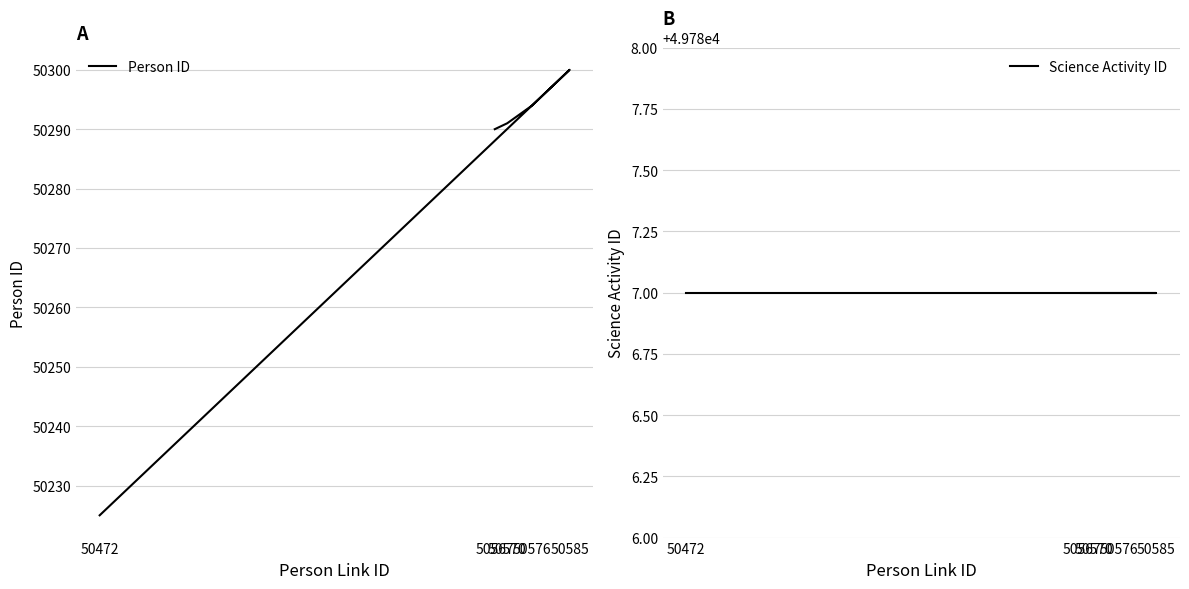

Does the chart have visible grid lines?

Yes